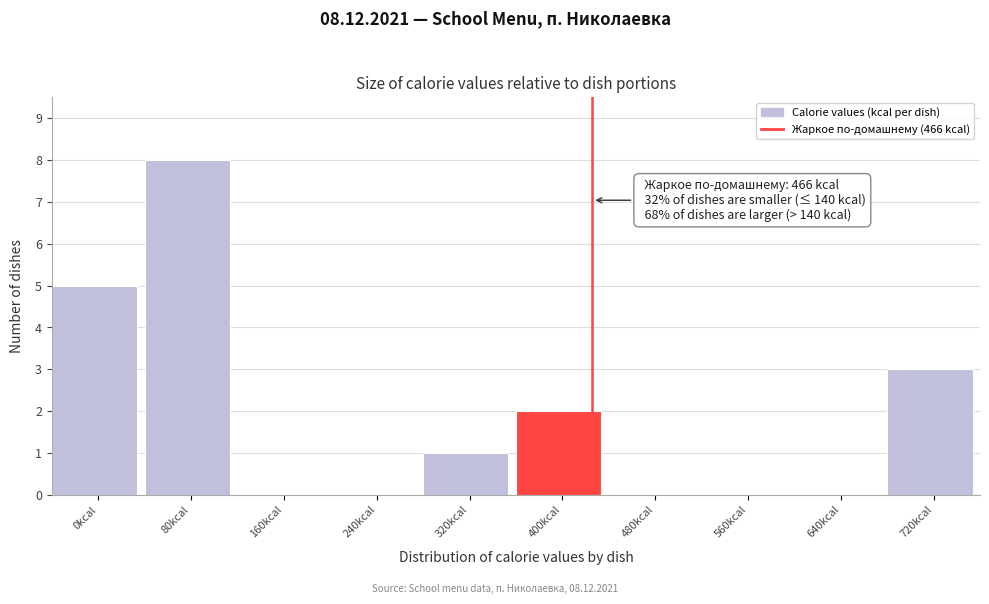

Reading right to left, extract all data points from this chart.

720kcal=3	640kcal=0	560kcal=0	480kcal=0	400kcal=2	320kcal=1	240kcal=0	160kcal=0	80kcal=8	0kcal=5